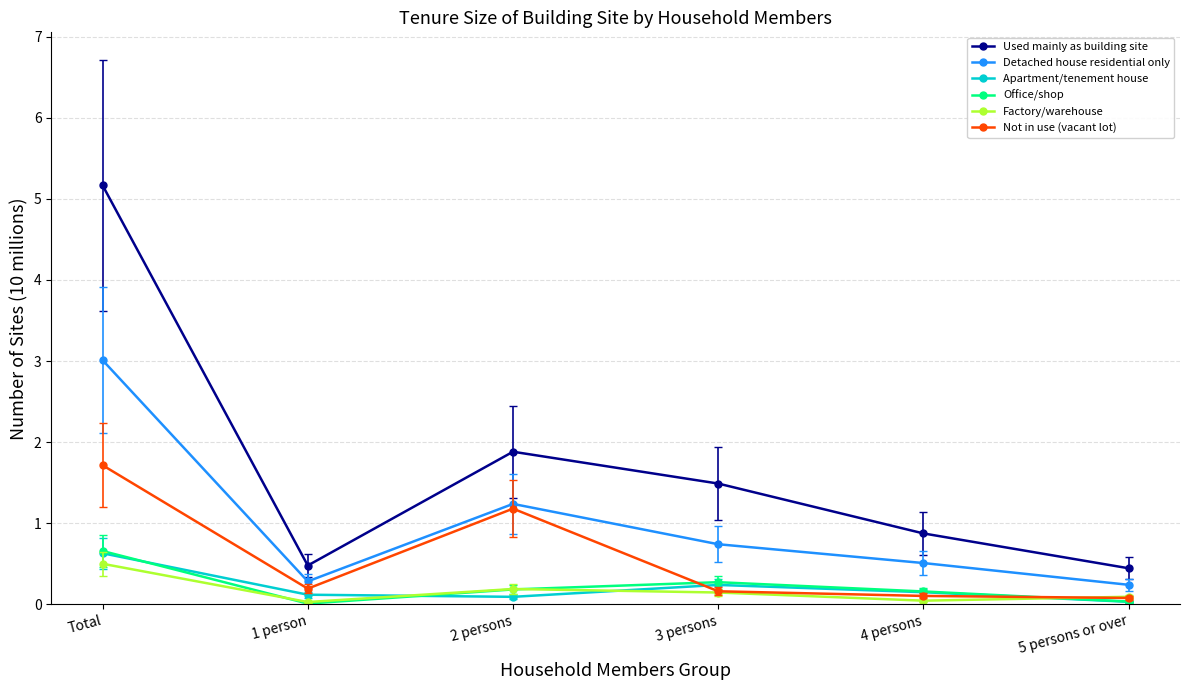

At which category is the sum across all series the highest?

Total